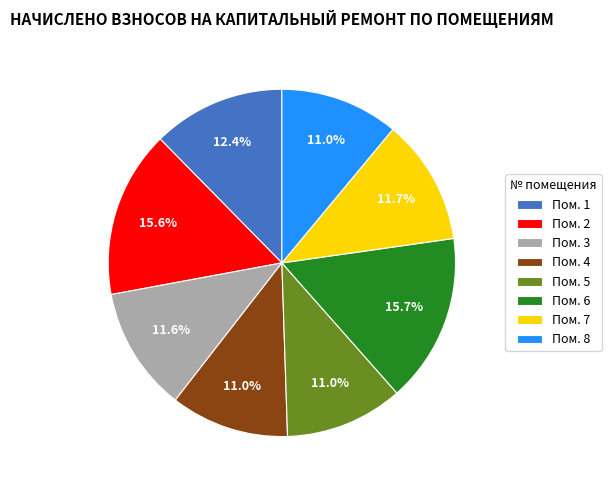

Which has a higher value, Пом. 7 or Пом. 6?

Пом. 6